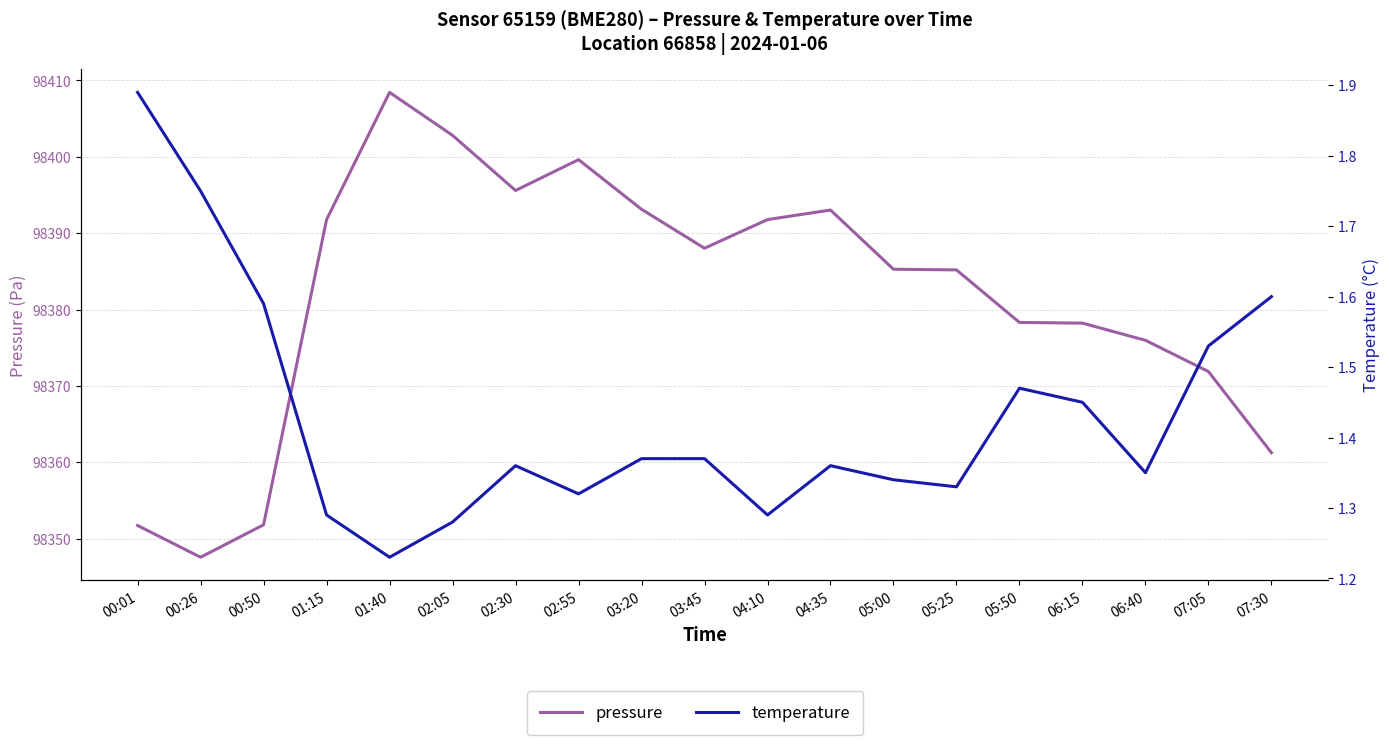

What position from the left is 01:15?

4